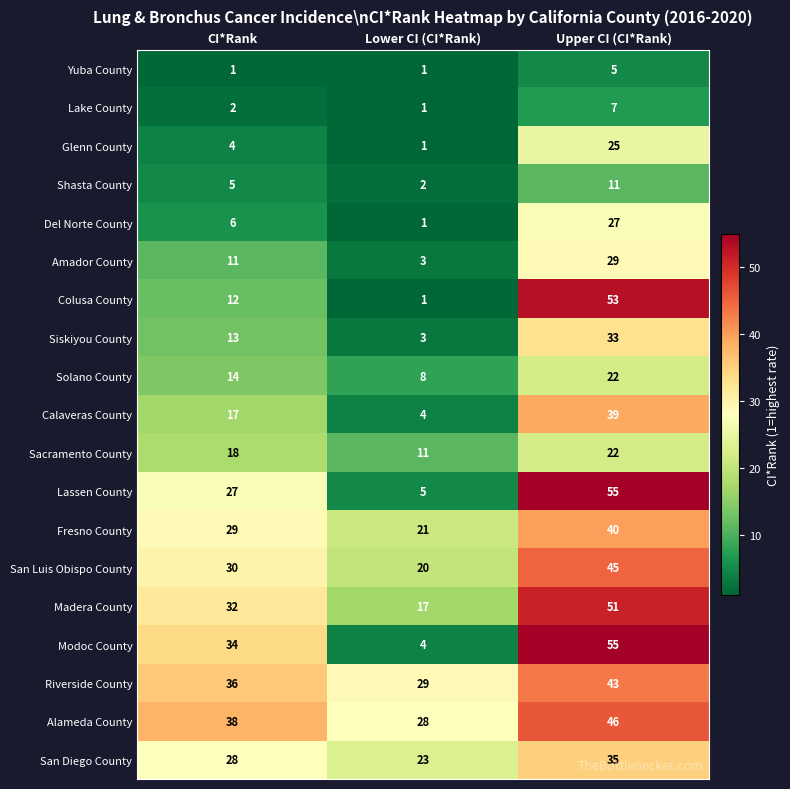

Rank the categories by Riverside County value from highest to lowest.

Upper CI (CI*Rank), CI*Rank, Lower CI (CI*Rank)